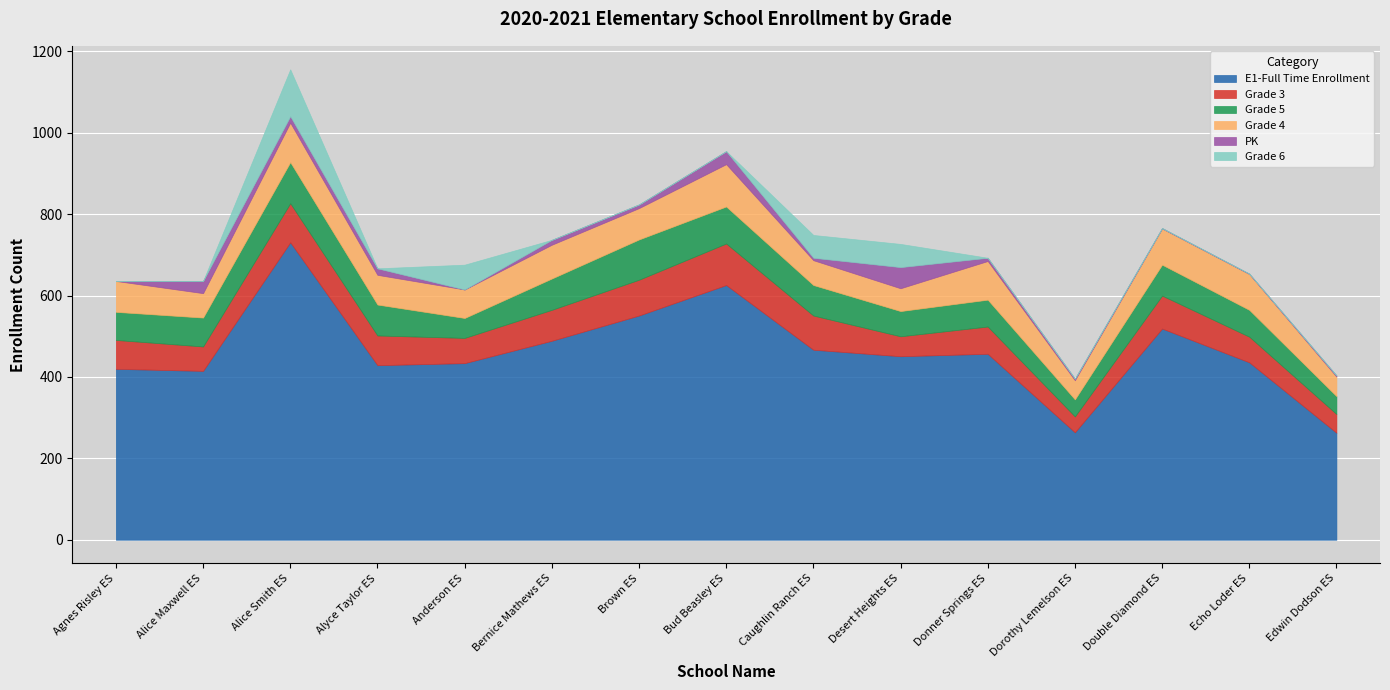

Reading left to right, list all the values displayed in this chart.

E1-Full Time Enrollment: 420	415	731	429	434	489	551	626	467	451	457	264	519	436	263
Grade 3: 71	60	96	73	62	76	88	102	84	49	67	39	81	63	46
Grade 5: 69	71	101	76	49	77	99	91	75	62	66	42	76	66	44
Grade 4: 76	60	97	73	70	83	77	104	61	56	95	47	89	88	48
PK: 0	30	16	16	0	12	9	32	6	52	8	4	1	1	3
Grade 6: 0	0	115	0	61	0	0	0	56	57	0	0	0	0	0